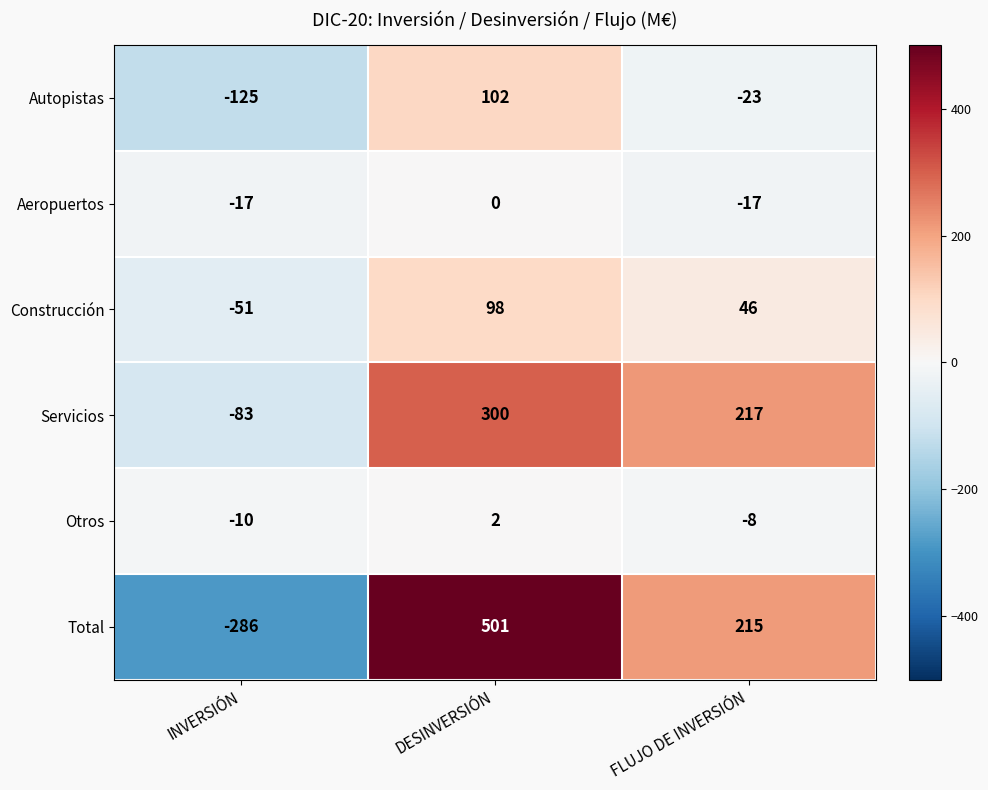

Read the Autopistas value at DESINVERSIÓN, to the nearest 5.

100